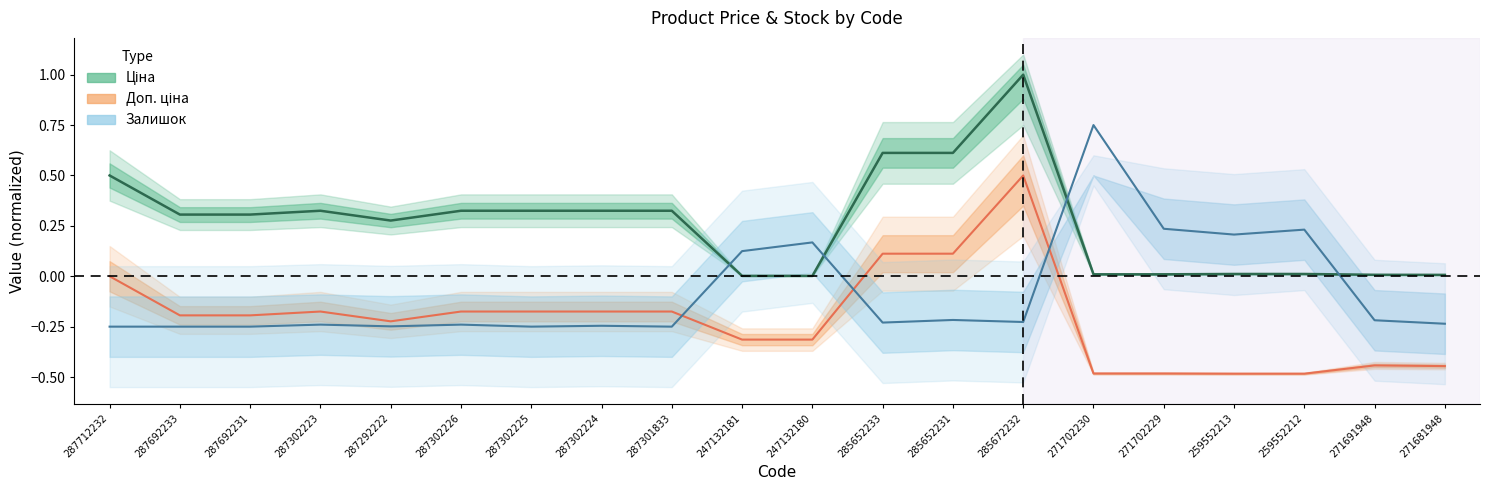

What is the label of the 2nd point from the left?

287692233